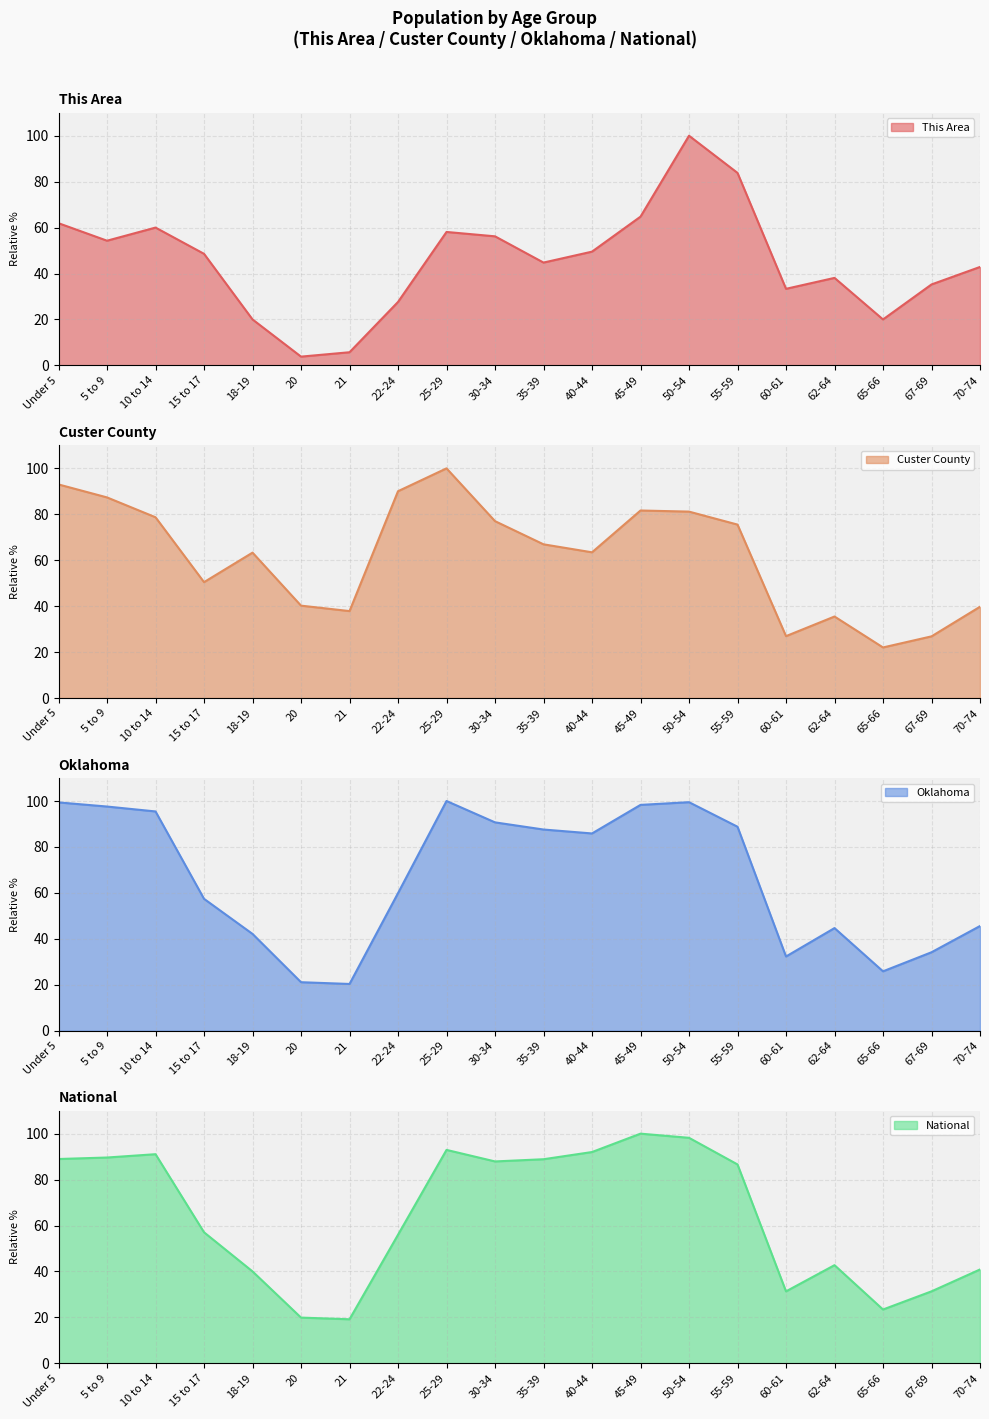

At which category does Custer County reach its first local valley?

15 to 17